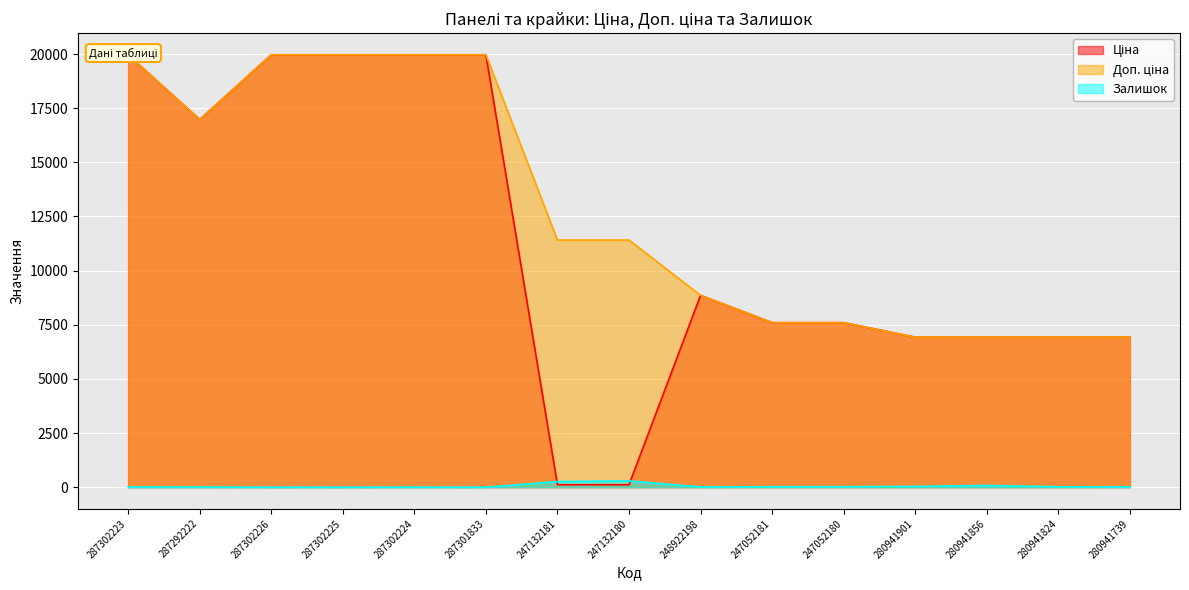

How many lines are shown in the chart?

3